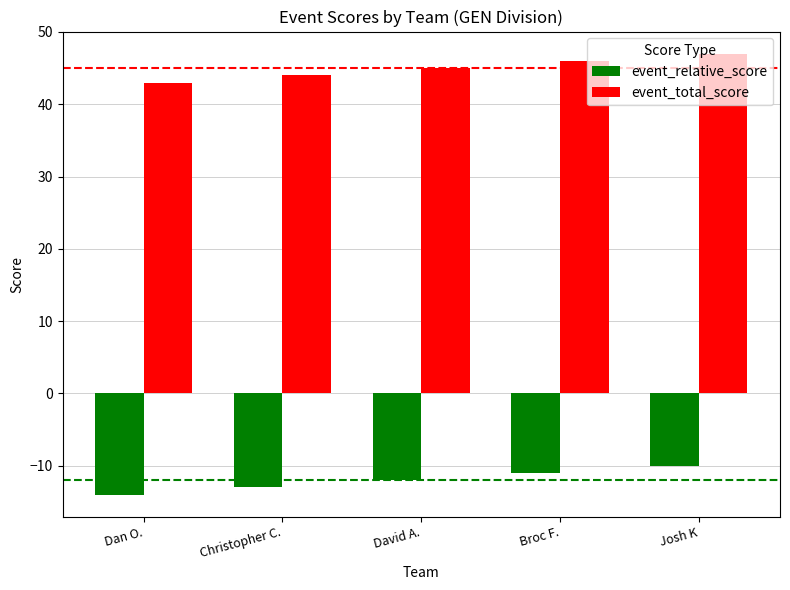

Reading right to left, what are all the values shown in this chart?

event_relative_score: -10	-11	-12	-13	-14
event_total_score: 47	46	45	44	43